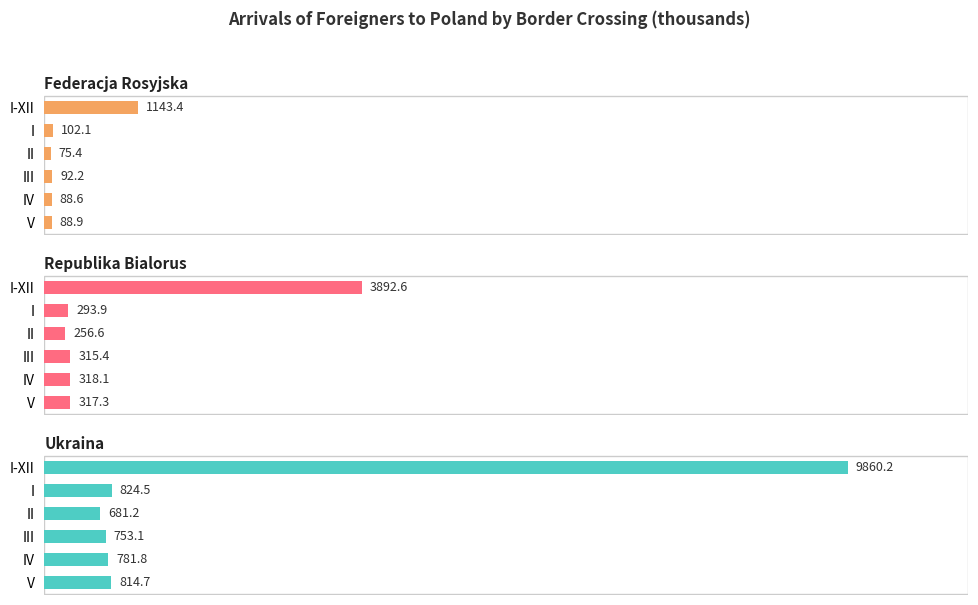

What is the total value across all series at IV?

1188.5